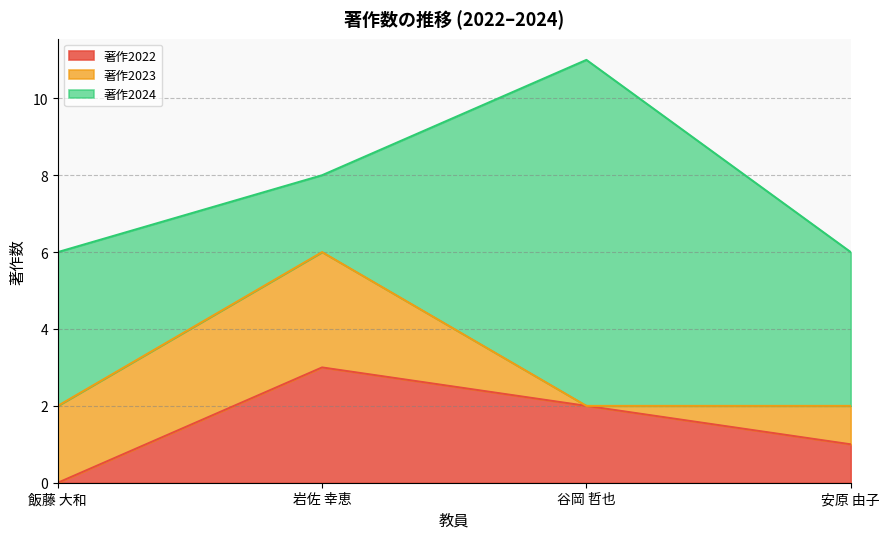

What position from the left is 谷岡 哲也?

3